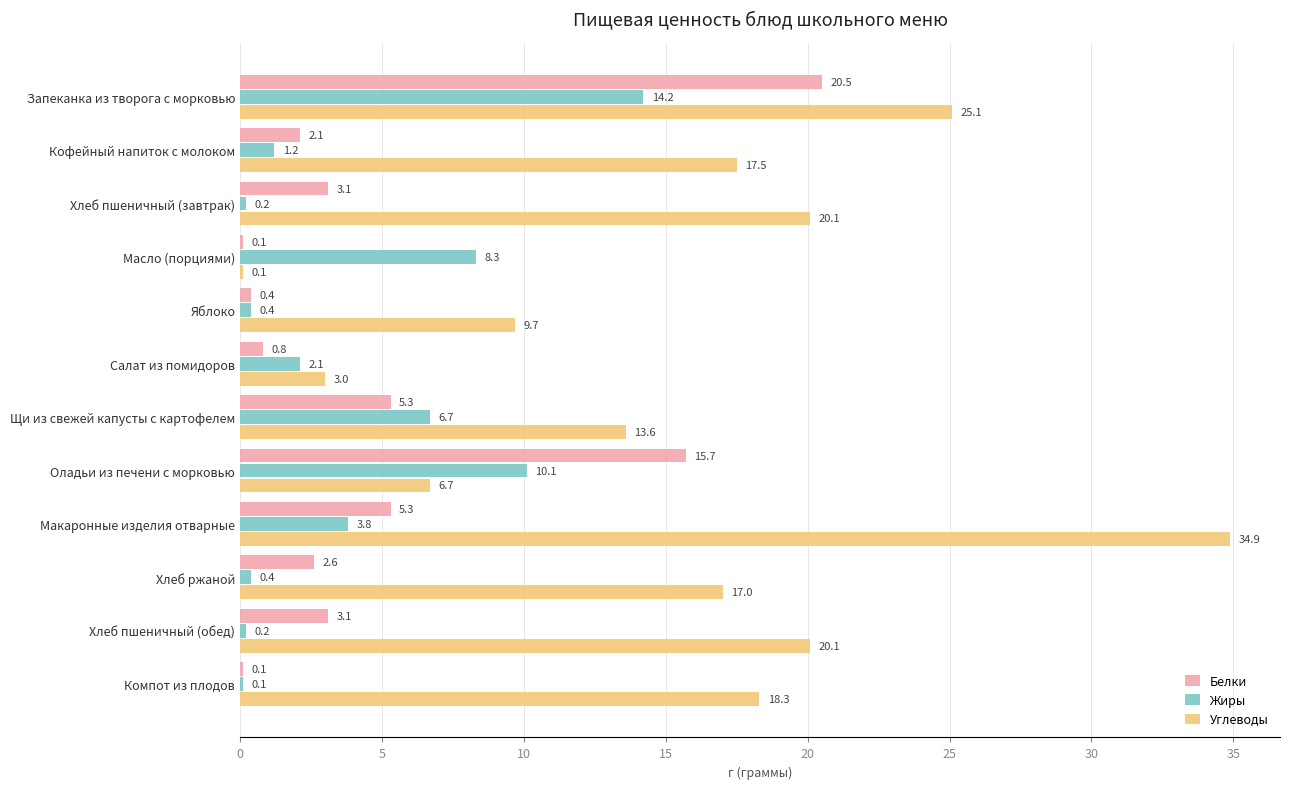

What is the maximum value shown in the chart?

34.9